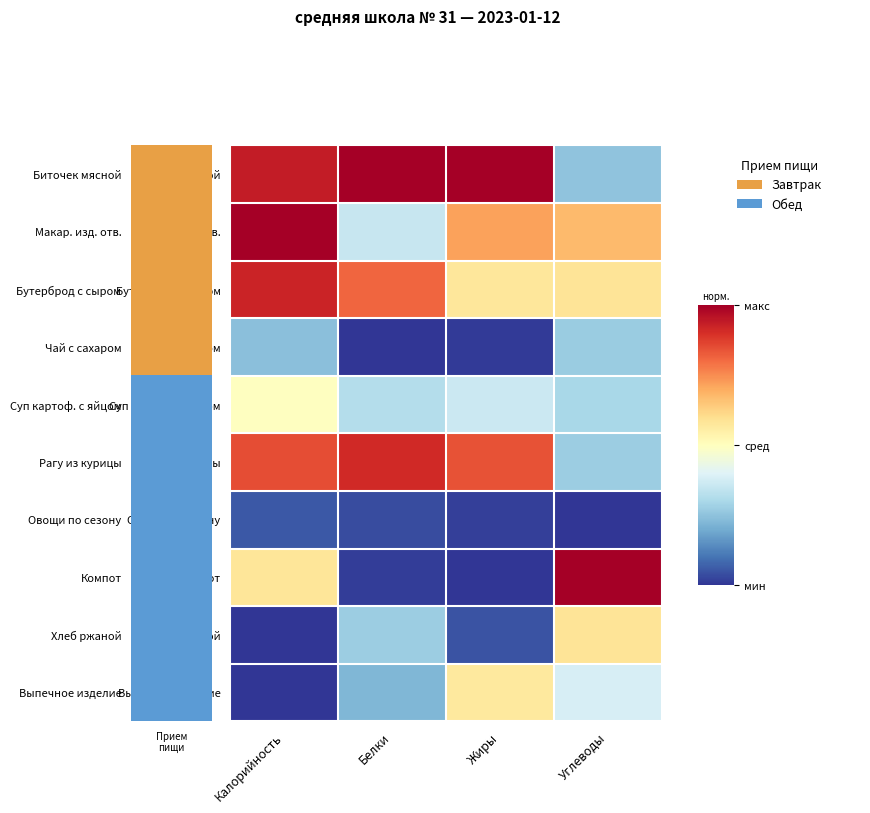

Which series has the largest total across all categories?

Биточек мясной